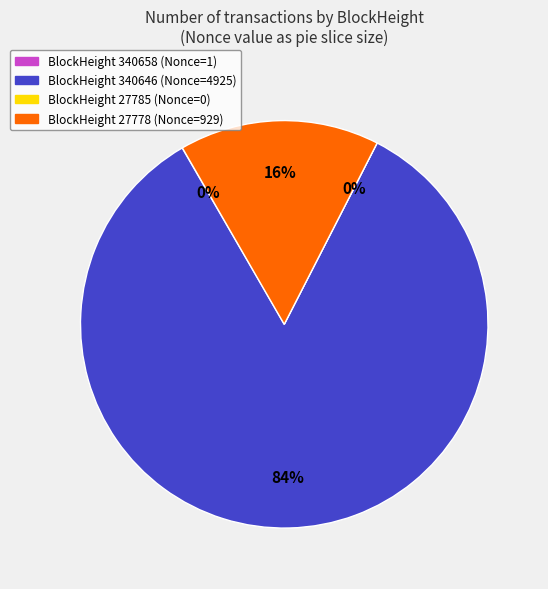

Is it true that 340658 is 0% of the pie?

True